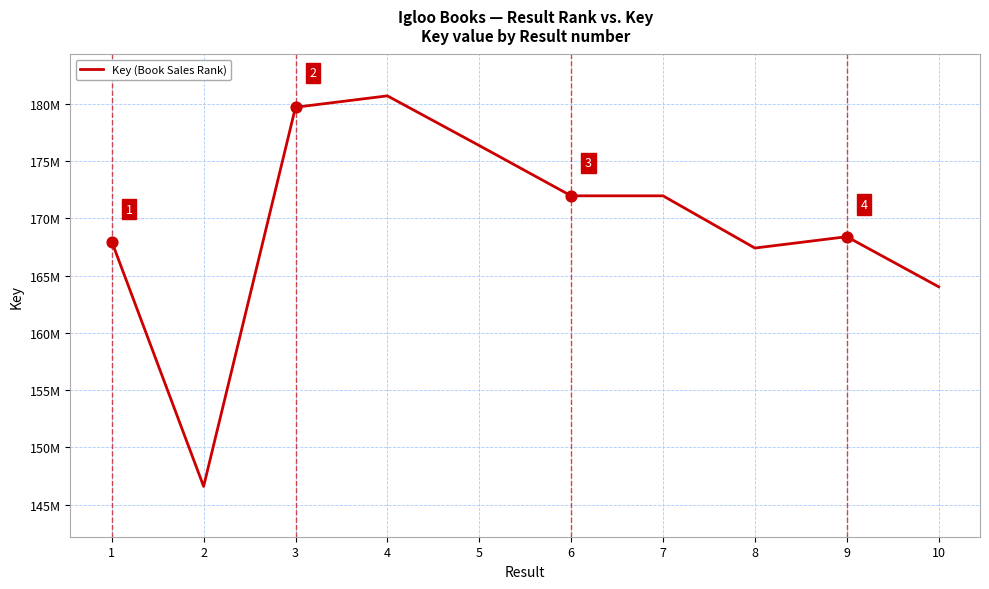

What is the ratio of the value at 8 to the value at 10?

1.0